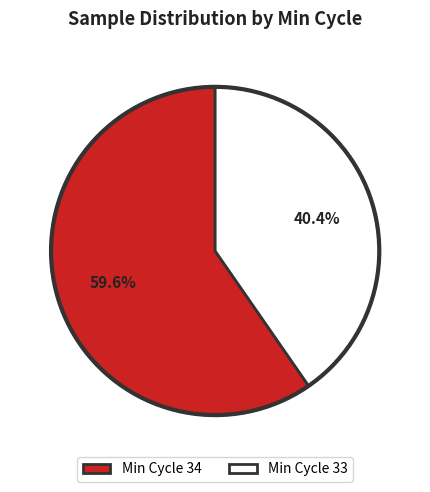

How much of the chart is everything except Min Cycle 33?

59.6%